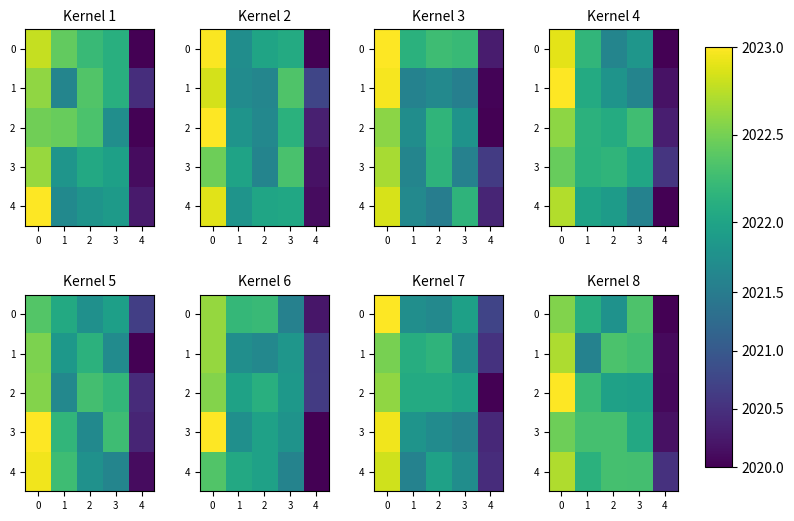

At how many categories does at least one series exceed 2019?

5